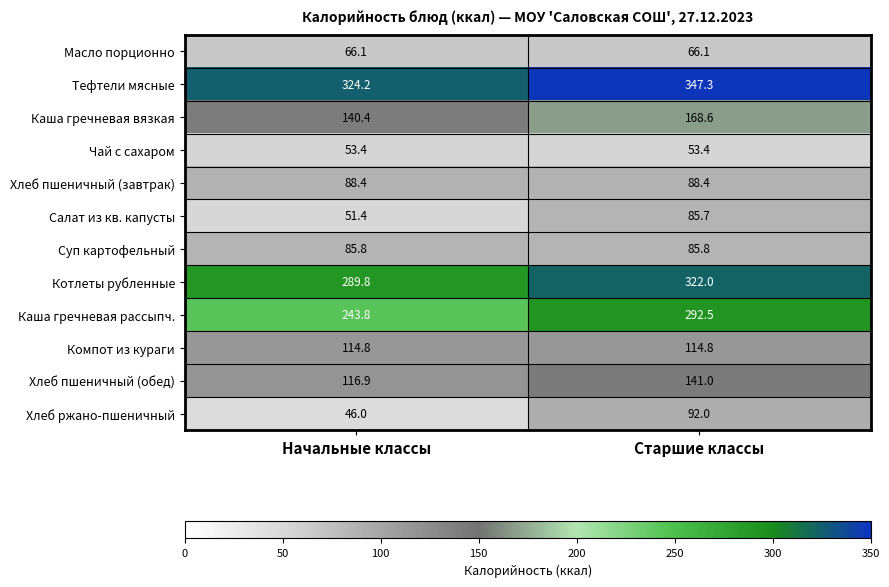

List the series in order of their peak value, highest first.

Тефтели мясные, Котлеты рубленные, Каша гречневая рассыпч., Каша гречневая вязкая, Хлеб пшеничный (обед), Компот из кураги, Хлеб ржано-пшеничный, Хлеб пшеничный (завтрак), Суп картофельный, Салат из кв. капусты, Масло порционно, Чай с сахаром